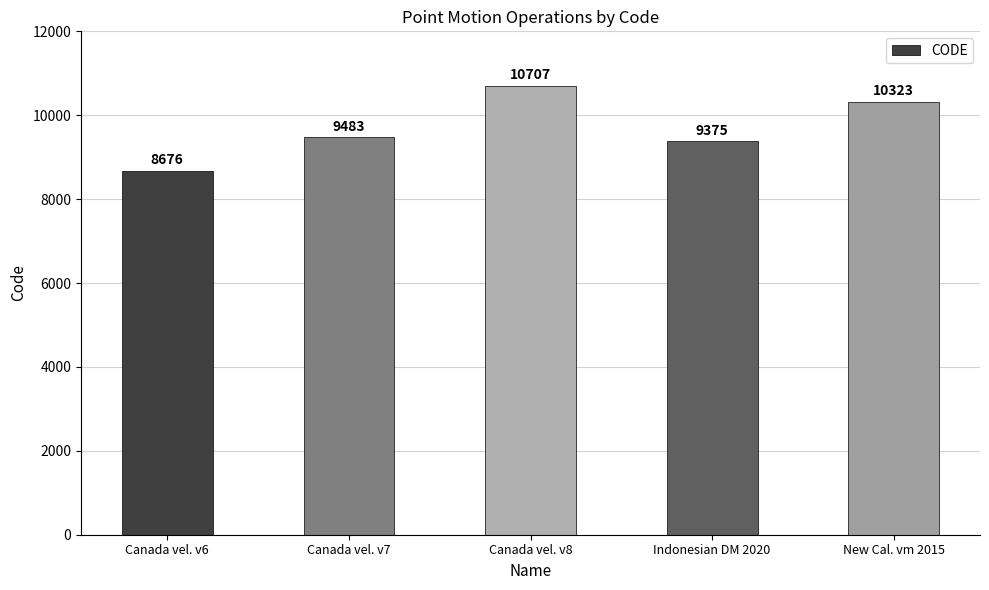

How many distinct data groups are displayed?

1